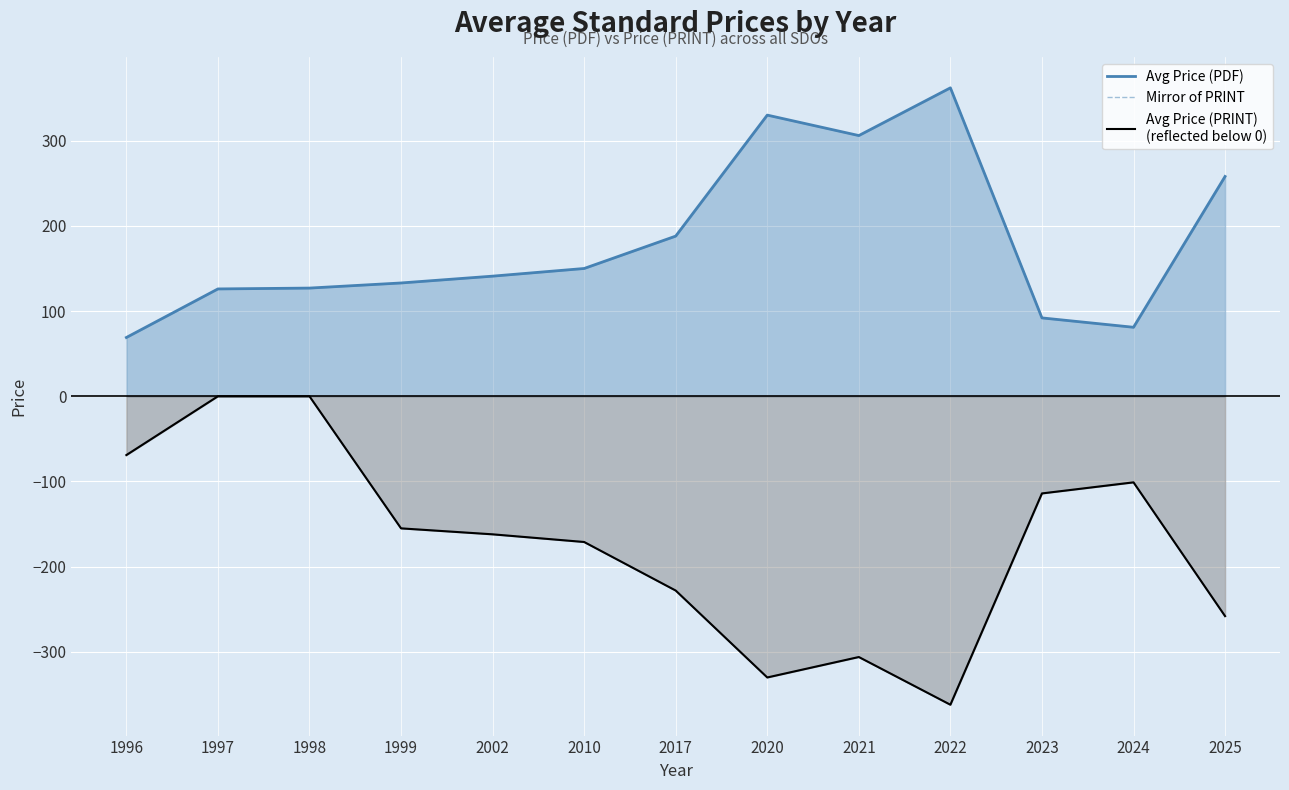

True or false: Avg Price (PDF) has more than 0 interior local peaks.

True